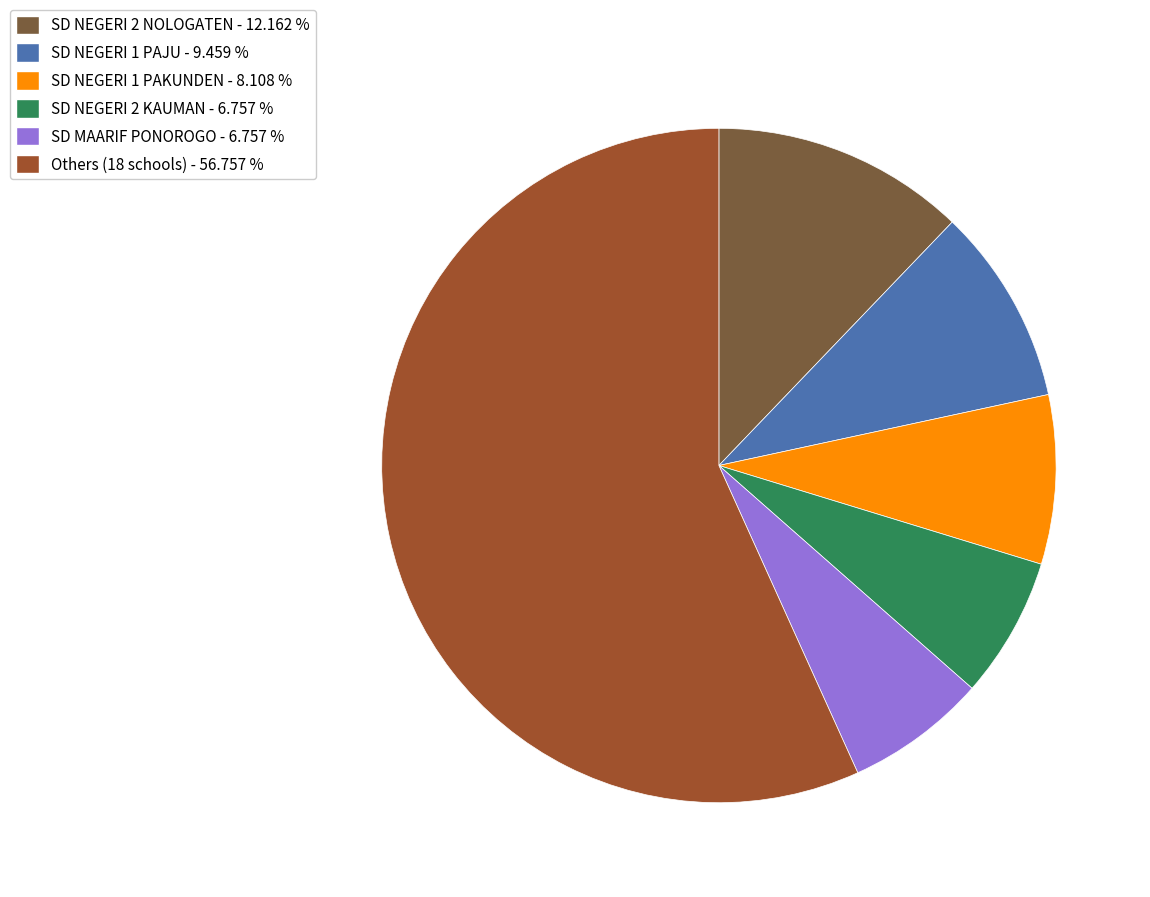

Between SD NEGERI 2 NOLOGATEN - 12.162 % and SD MAARIF PONOROGO - 6.757 %, which is larger?

SD NEGERI 2 NOLOGATEN - 12.162 %